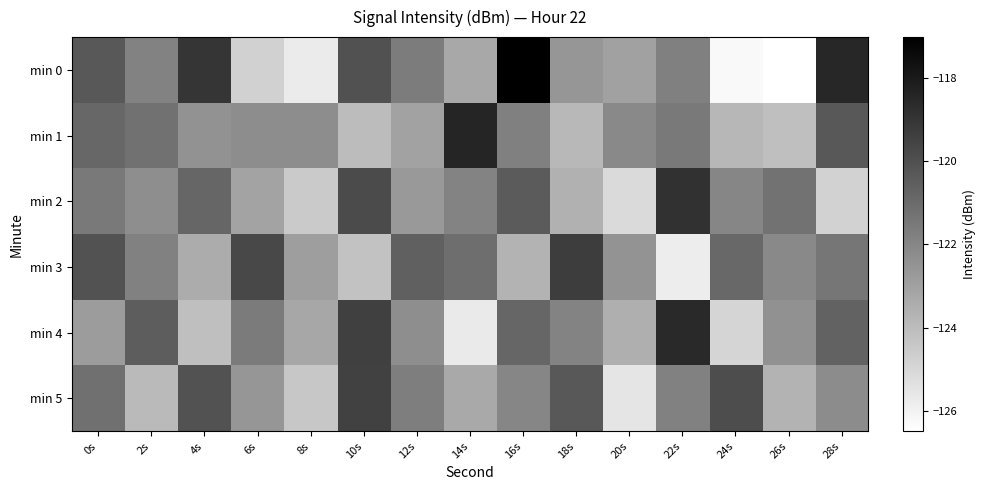

At which category is the sum across all series the highest?

16s